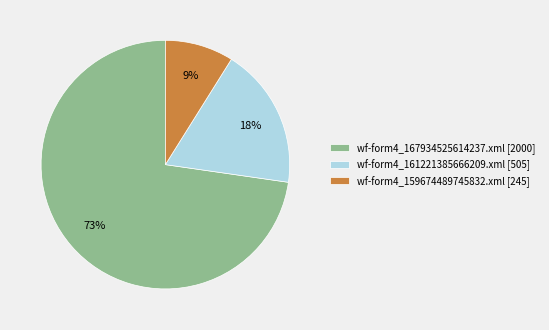

Does wf-form4_161221385666209.xml represent more than half of the total?

No